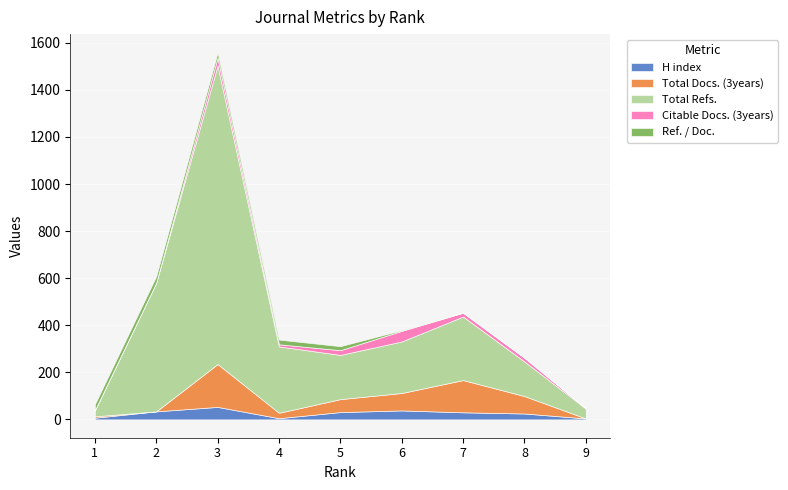

What is the difference between the Total Refs. values at 7 and 3?

999